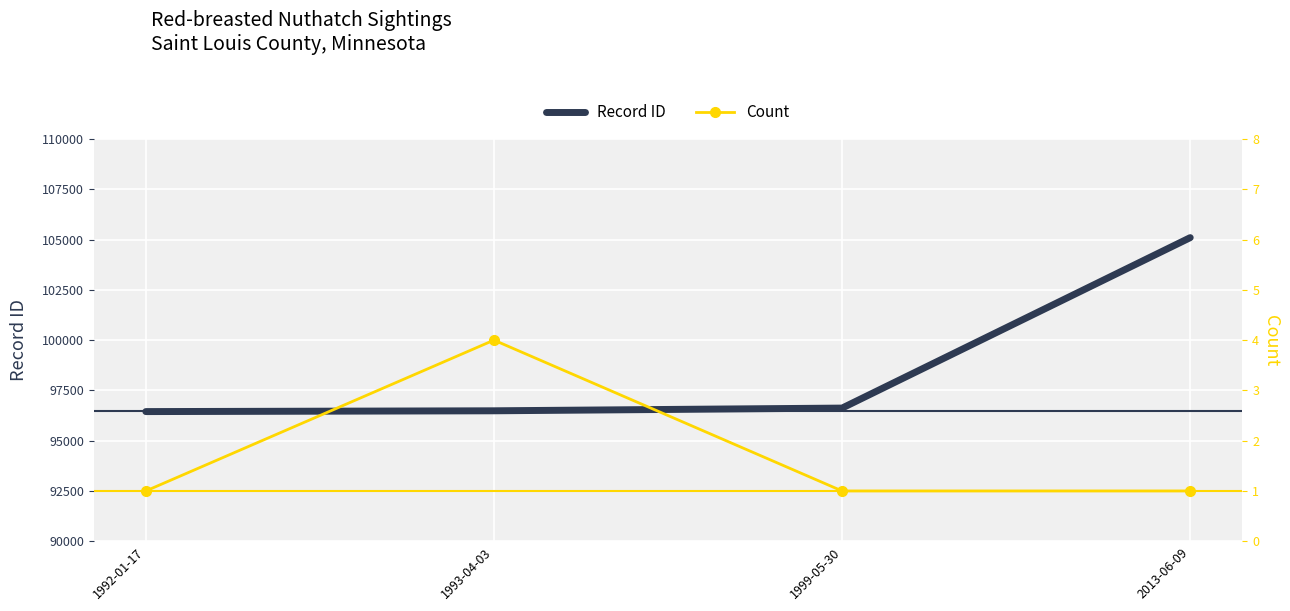

True or false: Record ID and Count cross at least once.

False